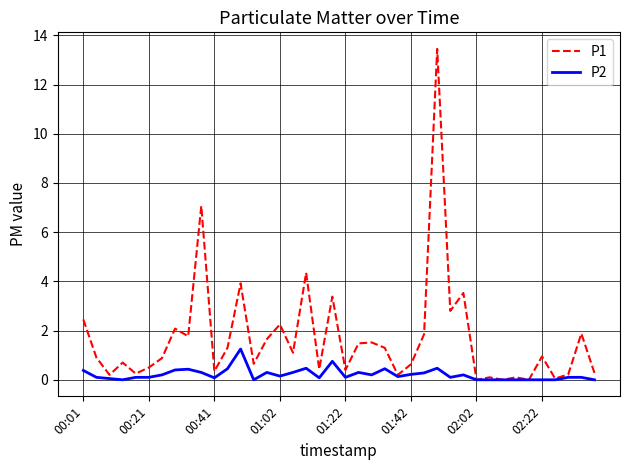

Which series has the largest total across all categories?

P1